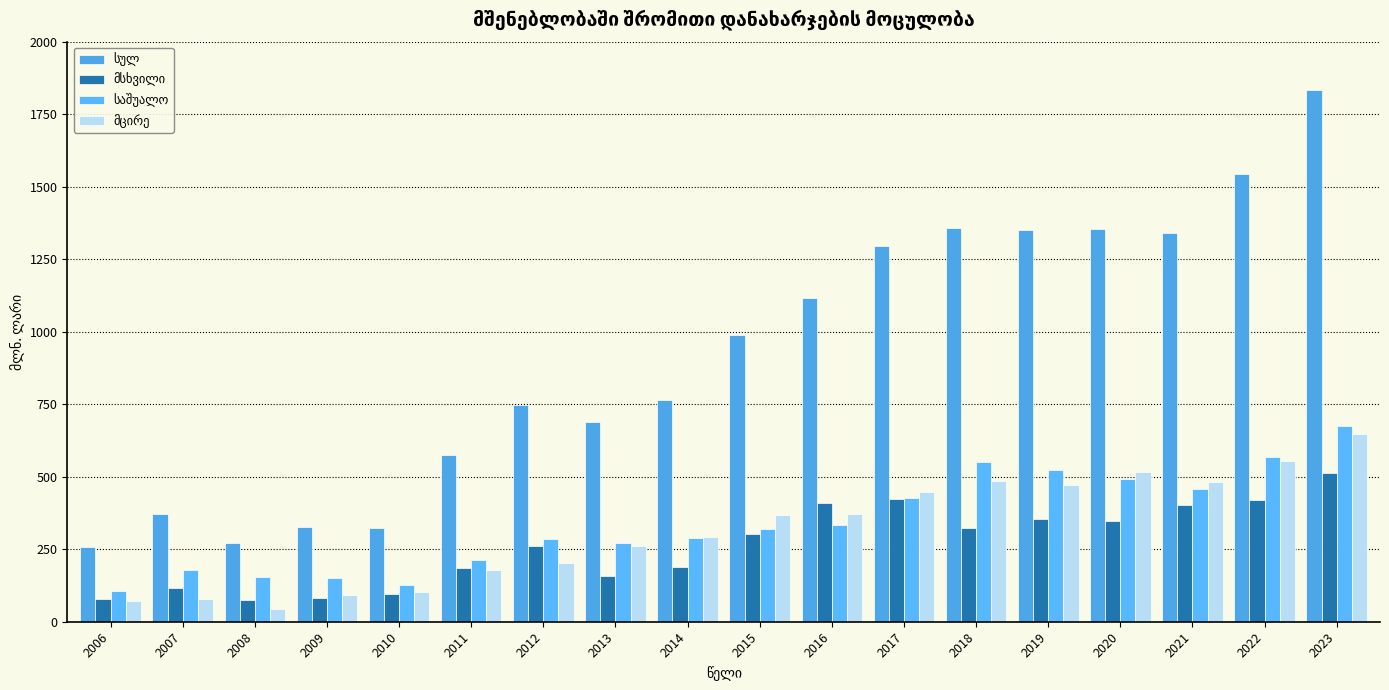

The value of მსხვილი at 2014 is 125.8. True or false?

False